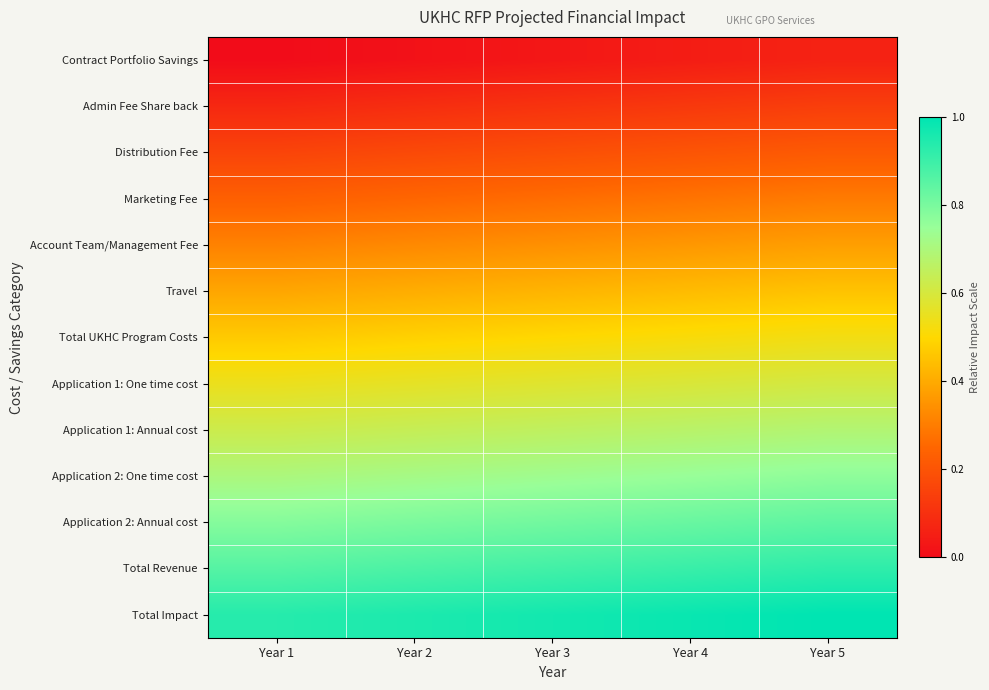

At which category does the chart reach its minimum across all series?

Year 1